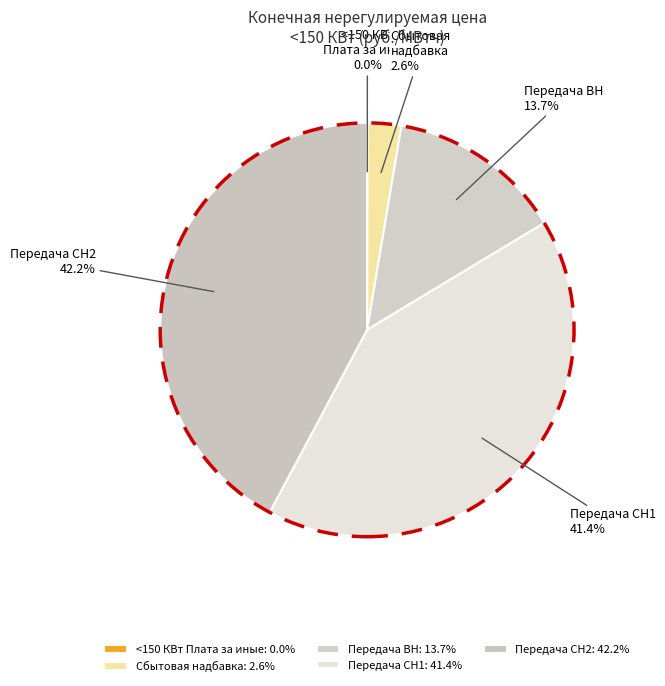

Is there a majority slice in this chart?

No